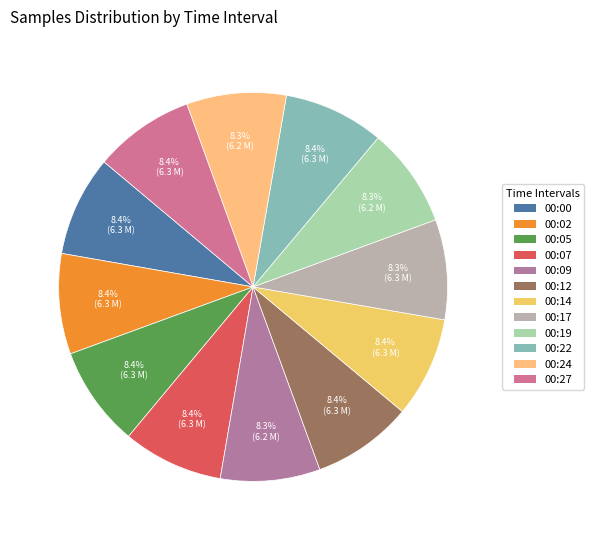

Is it true that 00:07 is 8% of the pie?

True